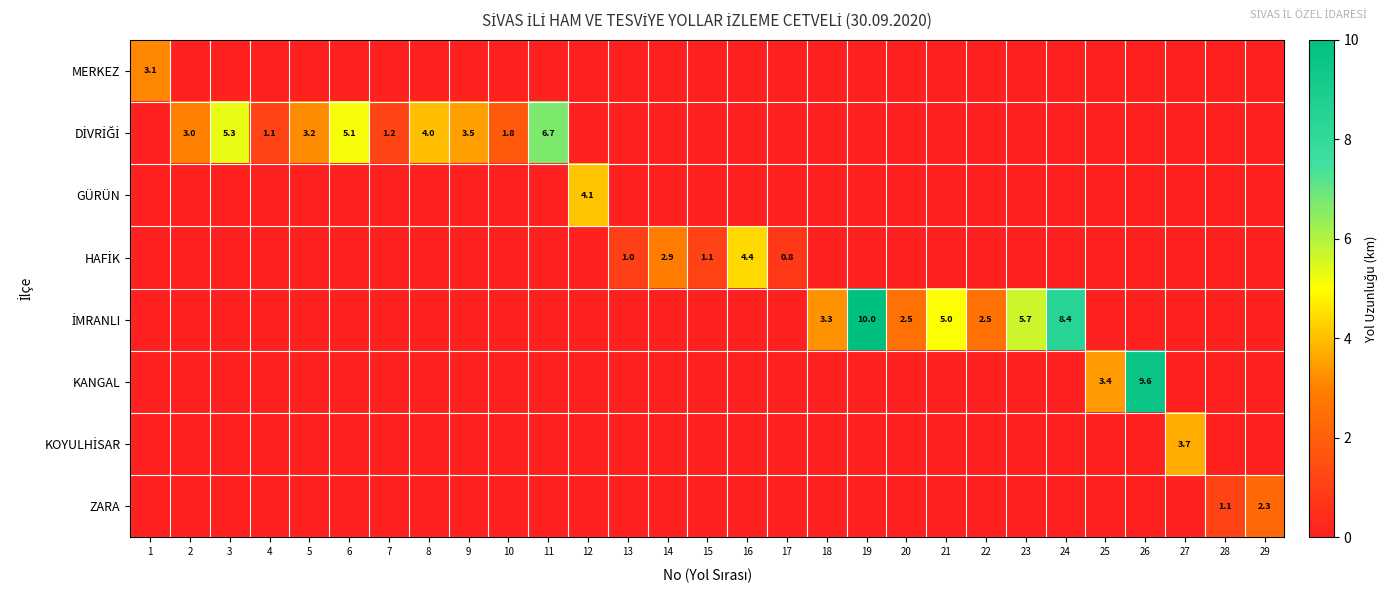

At which category is the sum across all series the highest?

19